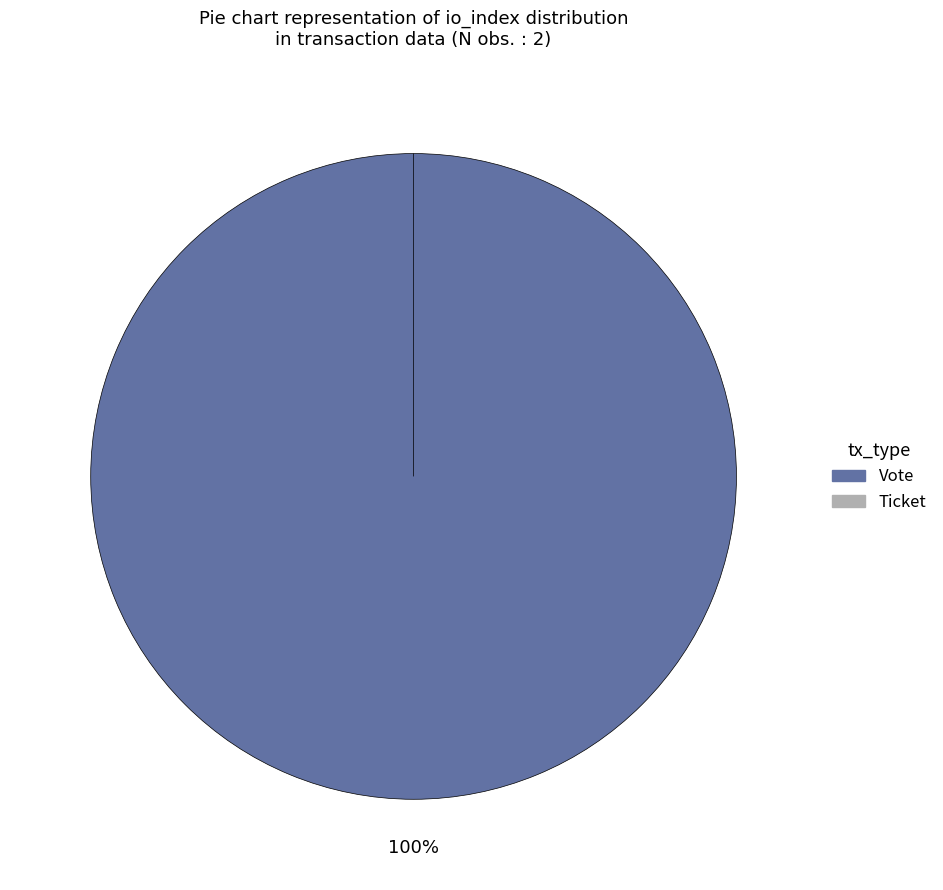

Rank the categories by value from highest to lowest.

Vote, Ticket